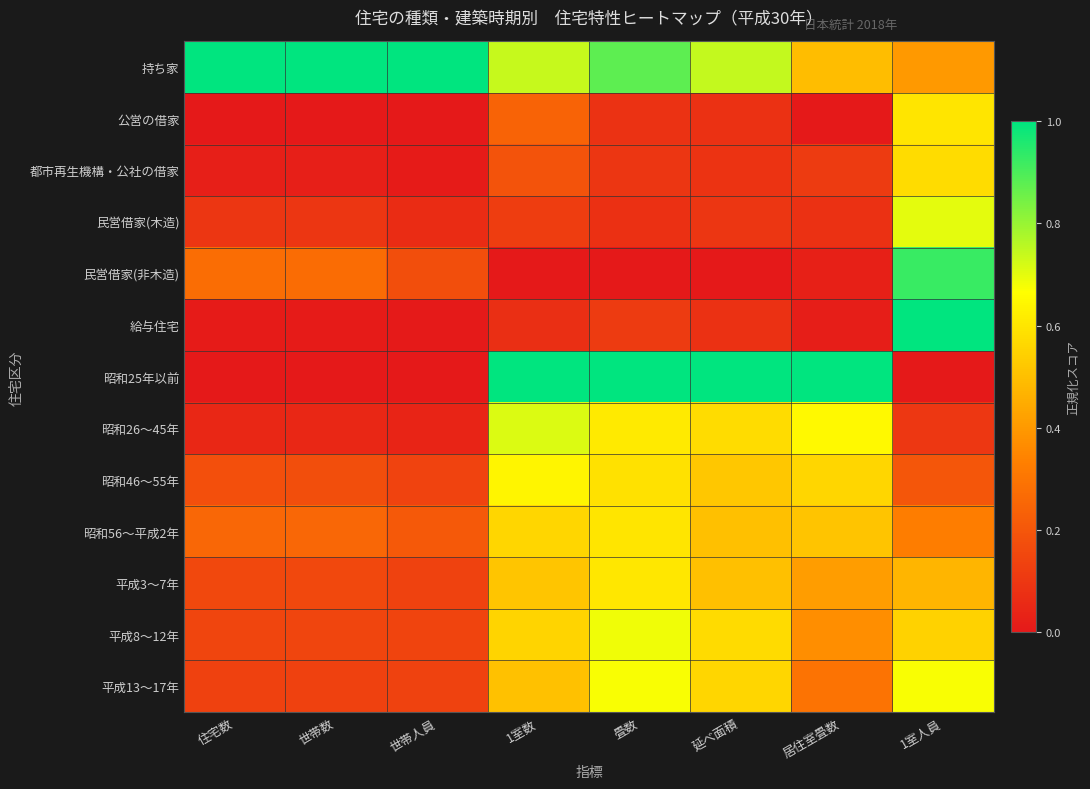

Reading left to right, transcribe all the data shown in this chart.

持ち家: 住宅数=1.0	世帯数=1.0	世帯人員=1.0	1室数=0.7	畳数=0.9	延べ面積=0.7	居住室畳数=0.5	1室人員=0.4
公営の借家: 住宅数=0.0	世帯数=0.0	世帯人員=0.0	1室数=0.2	畳数=0.1	延べ面積=0.1	居住室畳数=0.0	1室人員=0.6
都市再生機構・公社の借家: 住宅数=0.0	世帯数=0.0	世帯人員=0.0	1室数=0.2	畳数=0.1	延べ面積=0.1	居住室畳数=0.1	1室人員=0.6
民営借家(木造): 住宅数=0.1	世帯数=0.1	世帯人員=0.1	1室数=0.1	畳数=0.1	延べ面積=0.1	居住室畳数=0.1	1室人員=0.7
民営借家(非木造): 住宅数=0.3	世帯数=0.3	世帯人員=0.2	1室数=0.0	畳数=0.0	延べ面積=0.0	居住室畳数=0.0	1室人員=0.9
給与住宅: 住宅数=0.0	世帯数=0.0	世帯人員=0.0	1室数=0.1	畳数=0.1	延べ面積=0.1	居住室畳数=0.0	1室人員=1.0
昭和25年以前: 住宅数=0.0	世帯数=0.0	世帯人員=0.0	1室数=1.0	畳数=1.0	延べ面積=1.0	居住室畳数=1.0	1室人員=0.0
昭和26～45年: 住宅数=0.0	世帯数=0.0	世帯人員=0.0	1室数=0.7	畳数=0.6	延べ面積=0.6	居住室畳数=0.6	1室人員=0.1
昭和46～55年: 住宅数=0.2	世帯数=0.2	世帯人員=0.1	1室数=0.6	畳数=0.6	延べ面積=0.5	居住室畳数=0.6	1室人員=0.2
昭和56～平成2年: 住宅数=0.3	世帯数=0.3	世帯人員=0.2	1室数=0.6	畳数=0.6	延べ面積=0.5	居住室畳数=0.5	1室人員=0.3
平成3～7年: 住宅数=0.2	世帯数=0.2	世帯人員=0.1	1室数=0.5	畳数=0.6	延べ面積=0.5	居住室畳数=0.4	1室人員=0.5
平成8～12年: 住宅数=0.1	世帯数=0.1	世帯人員=0.1	1室数=0.6	畳数=0.7	延べ面積=0.6	居住室畳数=0.4	1室人員=0.5
平成13～17年: 住宅数=0.1	世帯数=0.1	世帯人員=0.1	1室数=0.5	畳数=0.7	延べ面積=0.6	居住室畳数=0.3	1室人員=0.7